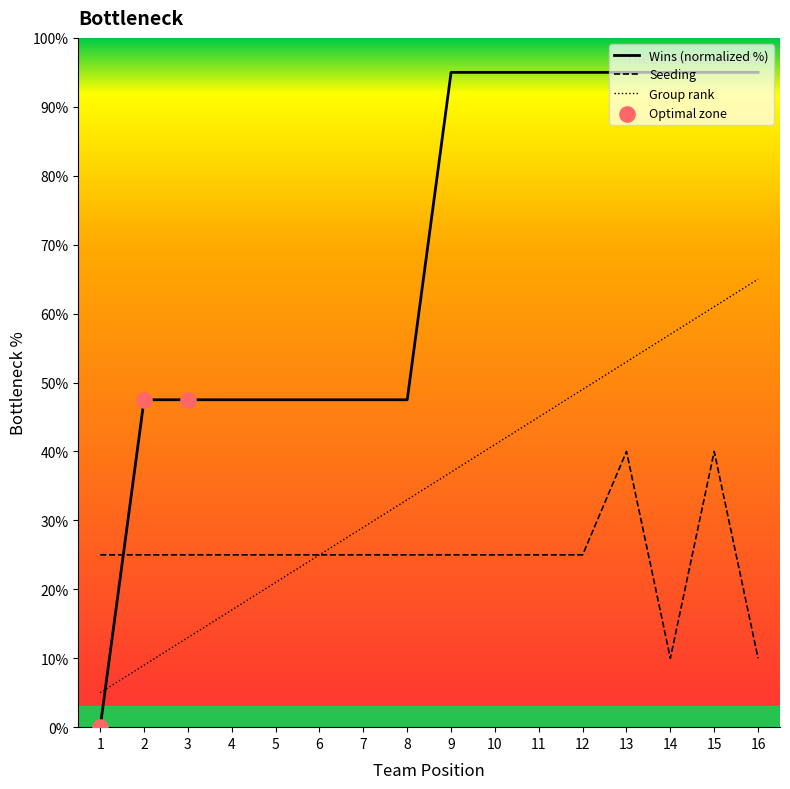

What is the total value across all series at 5?

93.5